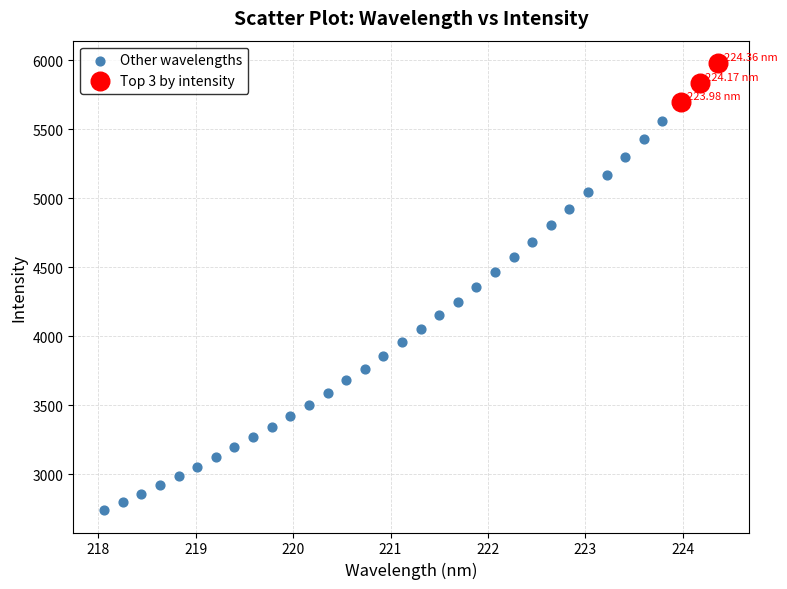

Which series reaches the maximum Y coordinate?

Top 3 by intensity